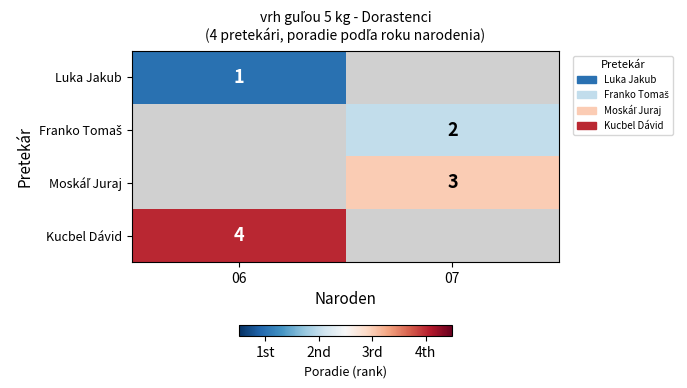

How many positive values does the Franko Tomaš series have?

1